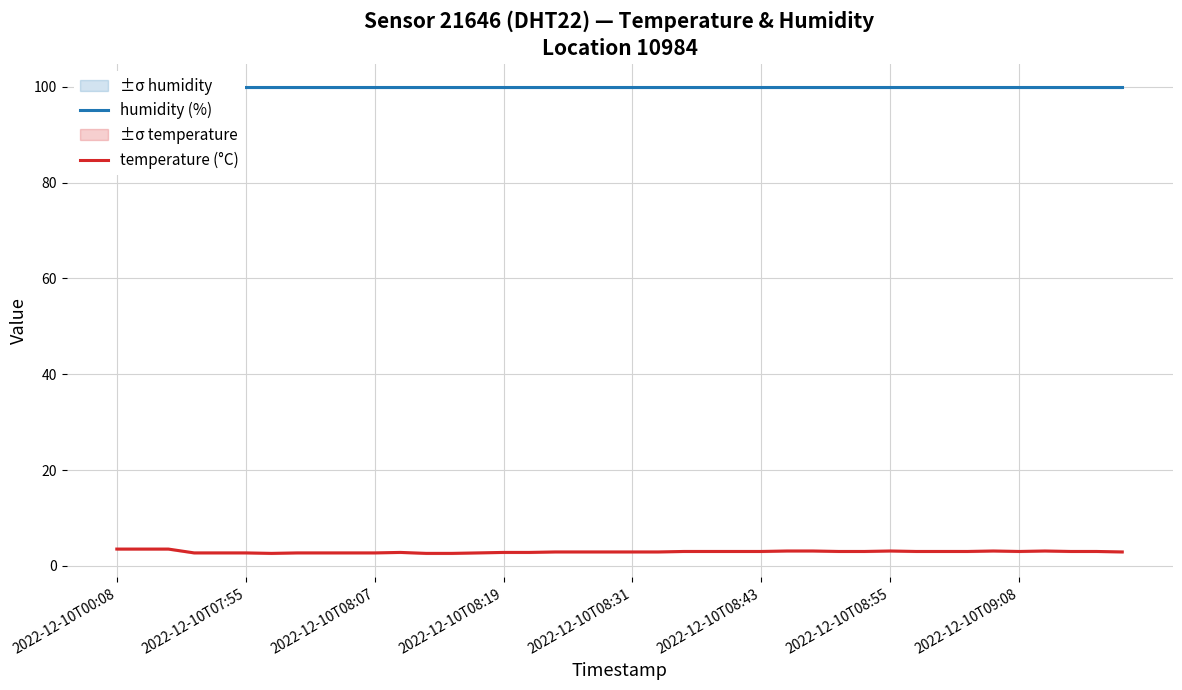

Rank the series by their average value, from highest to lowest.

humidity (%), temperature (°C)